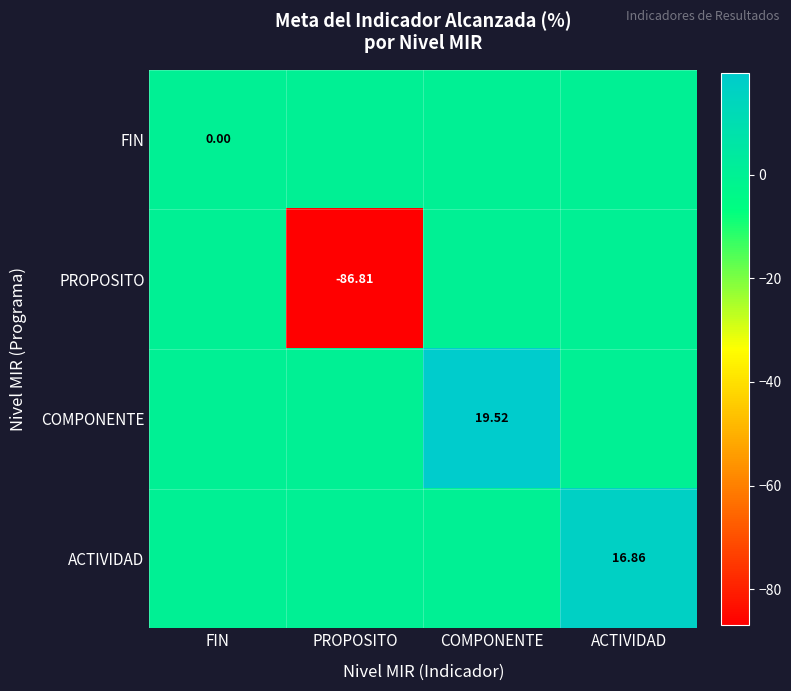

Which category has the lowest value in the COMPONENTE series?

FIN